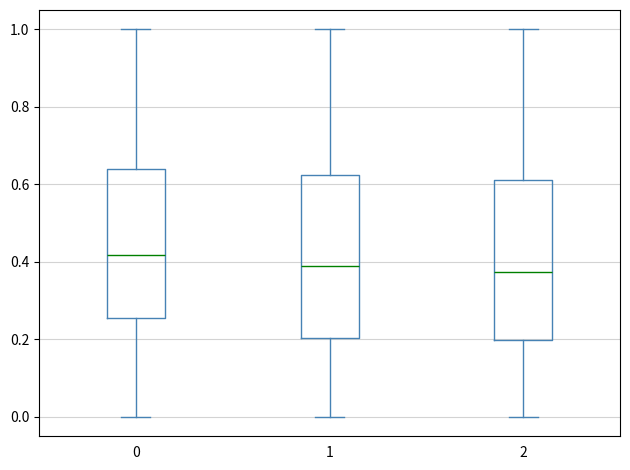

Which box's median line is the highest?

0